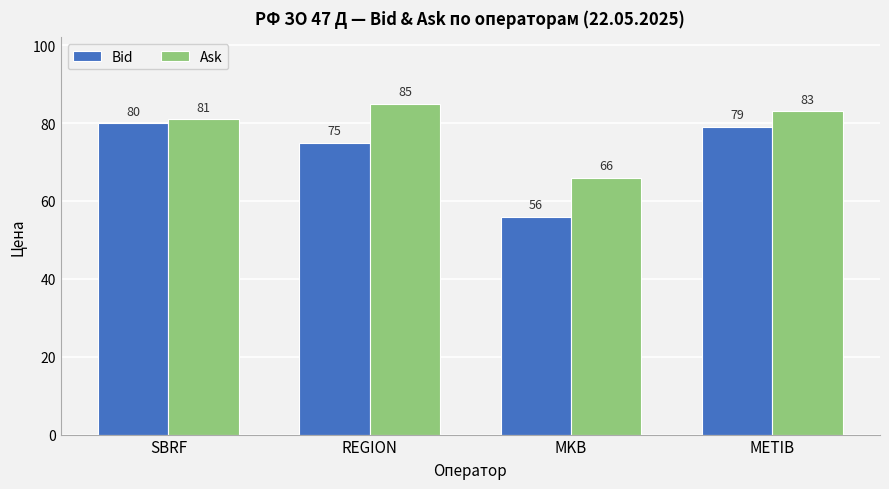

What is the label of the 3rd bar from the right?

REGION